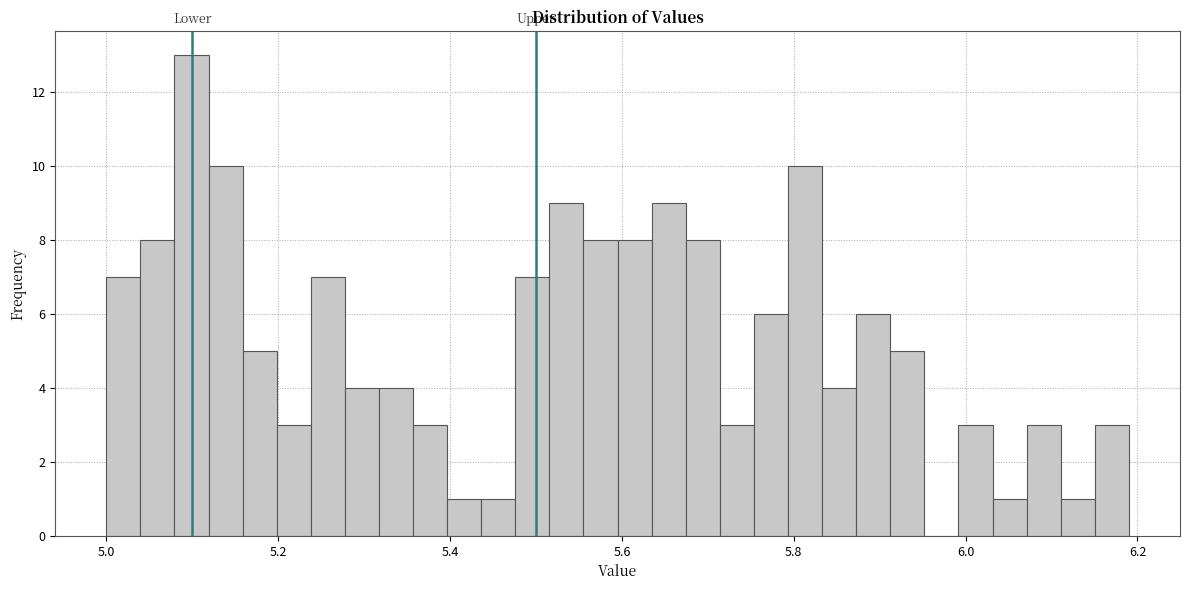

Read against the x-axis, roughly where is the centre of the tallest bar?

5.10